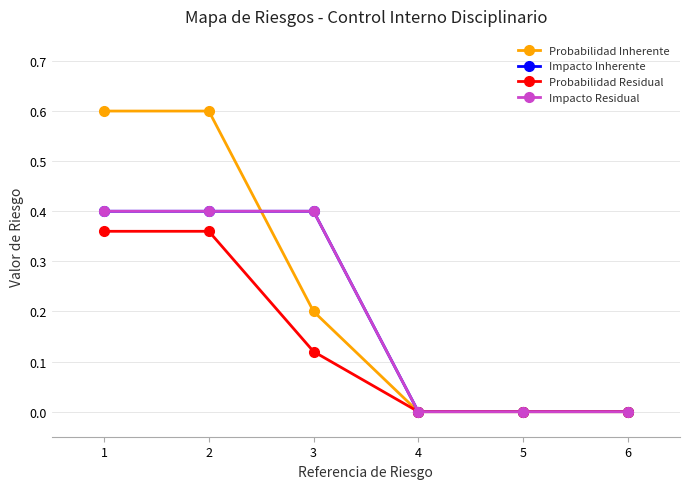

Is this an area chart (filled region under the line)?

No